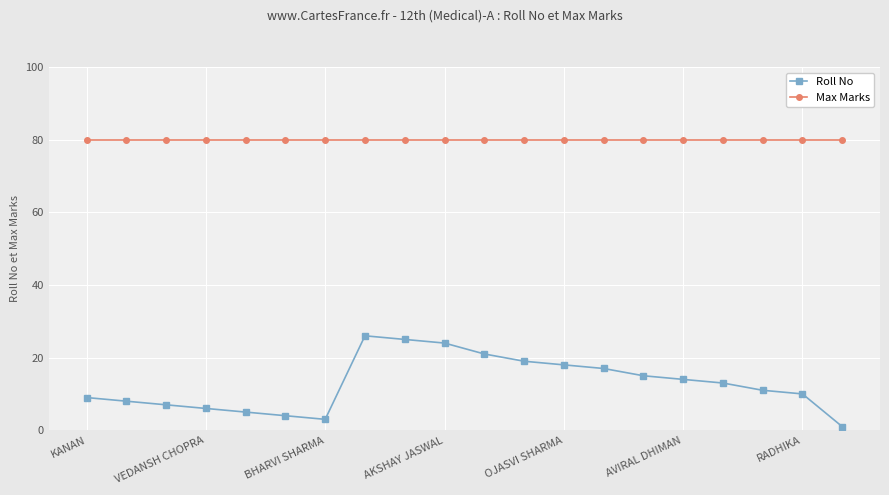

Which series has the largest range (max minus min)?

Roll No